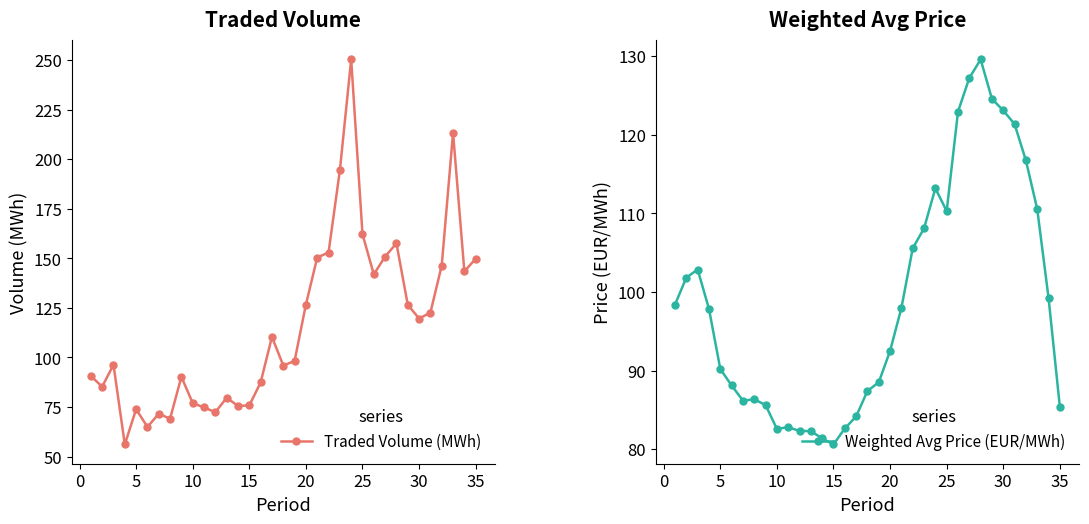

List the series in order of their peak value, highest first.

Traded Volume (MWh), Weighted Avg Price (EUR/MWh)